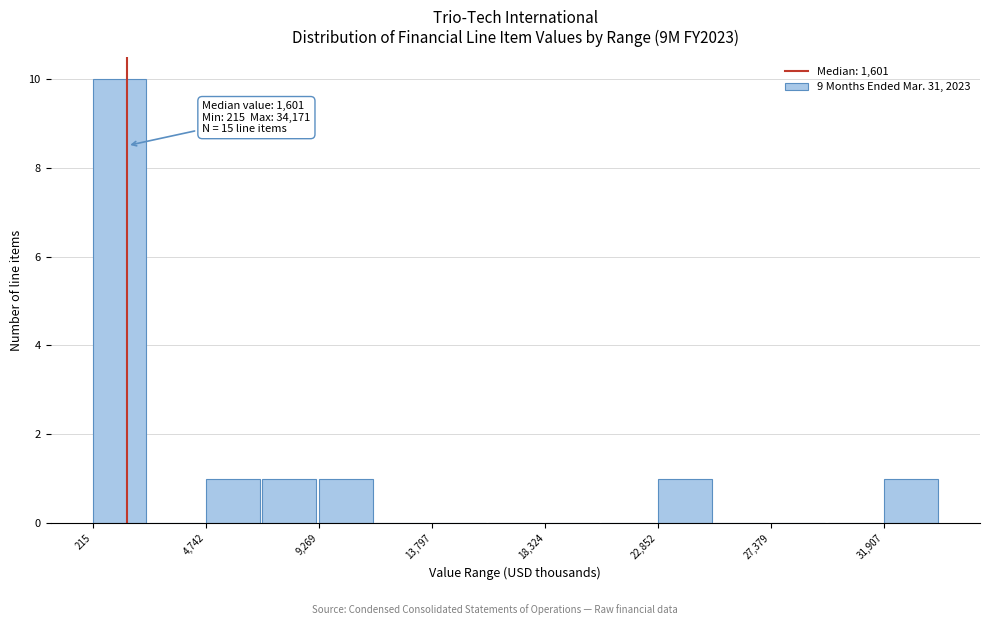

Which range on the x-axis has the tallest bar?

0 to 2500